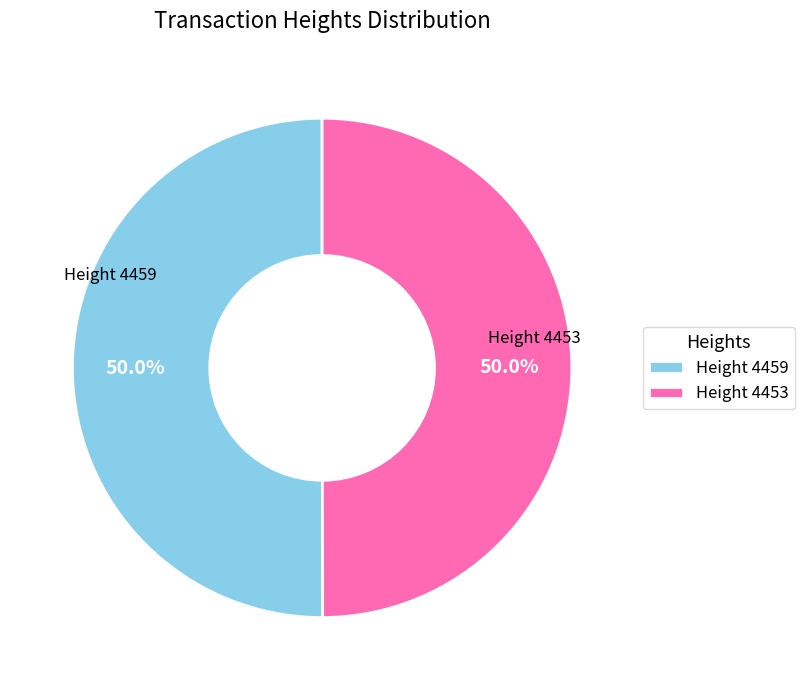

What portion of the pie excludes Height 4459?

50.0%